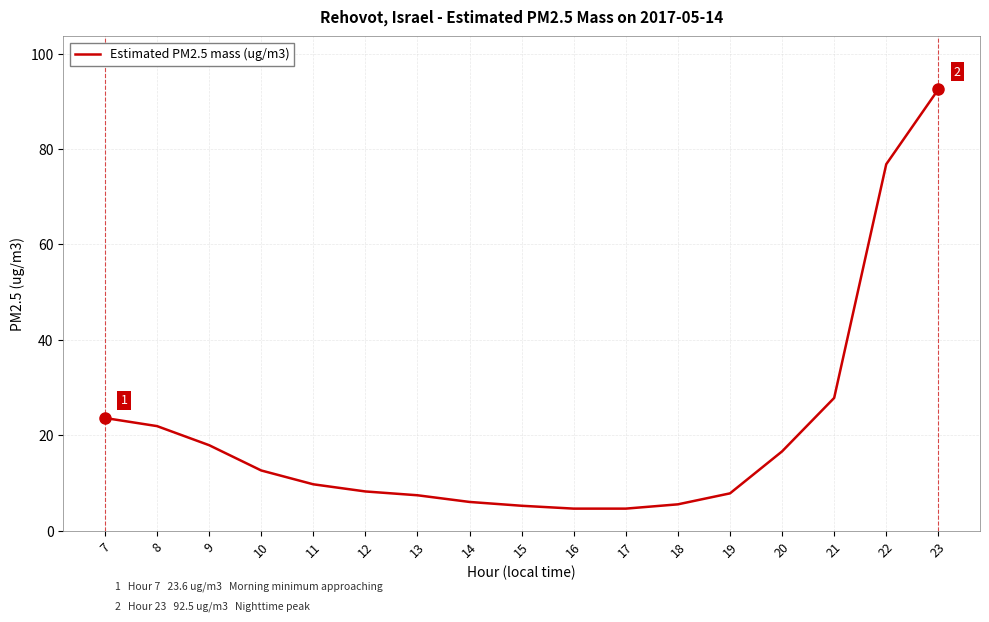

How many values are below 9?

8